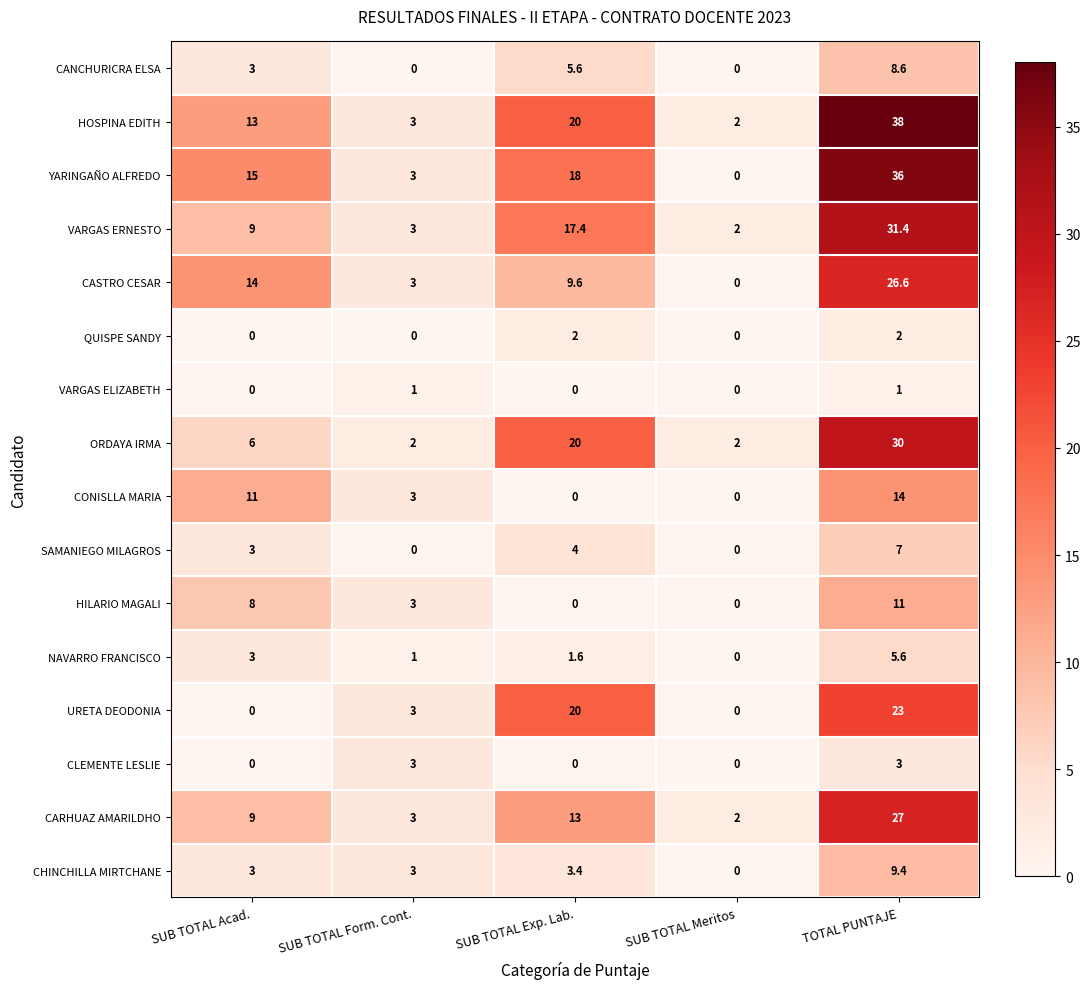

Which category has the lowest value in the NAVARRO FRANCISCO series?

SUB TOTAL Meritos